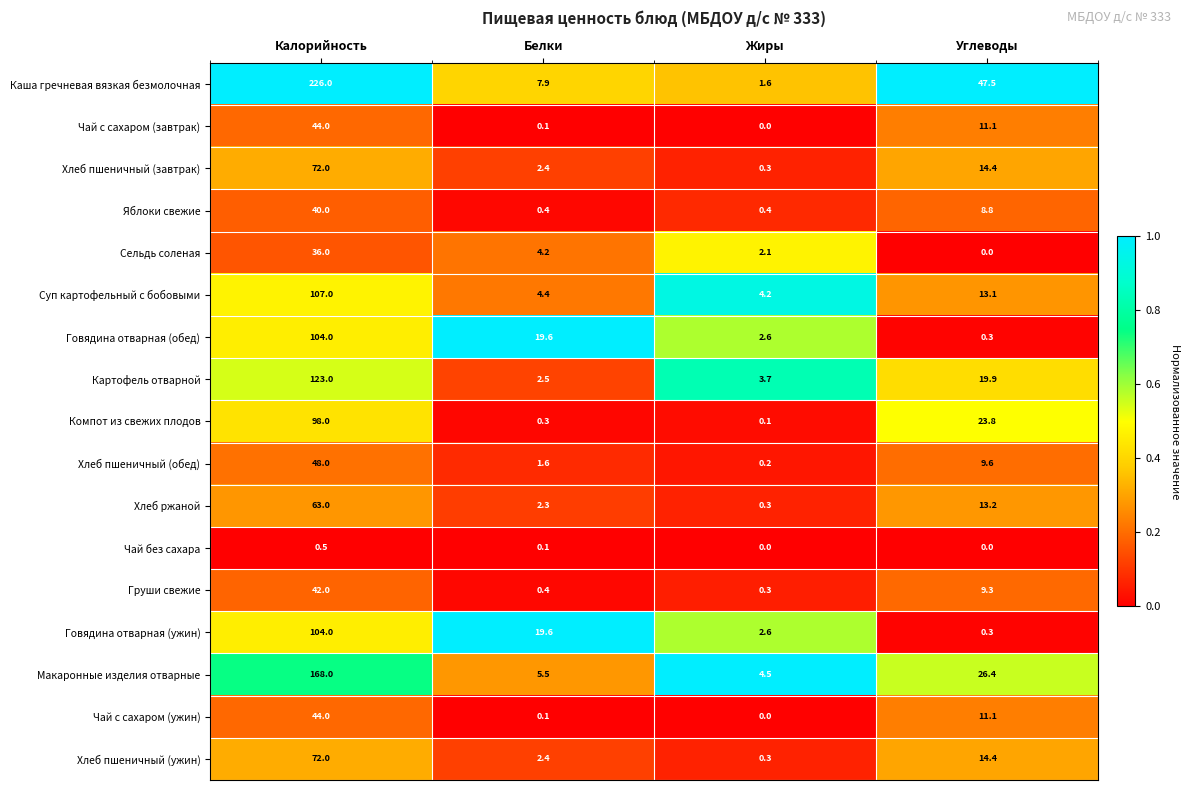

The Суп картофельный с бобовыми series shows 4.4 at Белки. True or false?

True